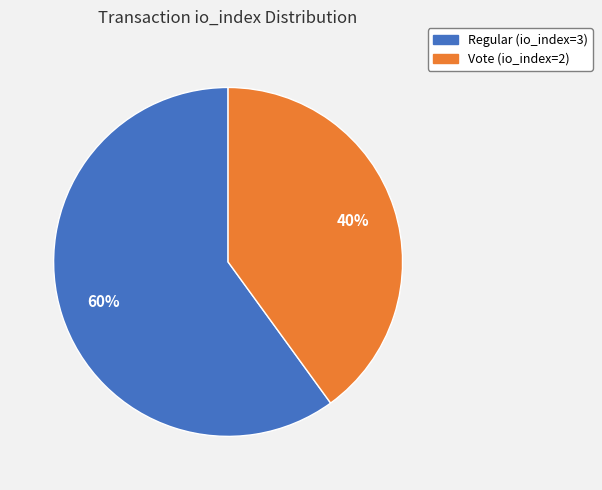

The Vote (io_index=2) slice represents 40% of the pie. True or false?

True